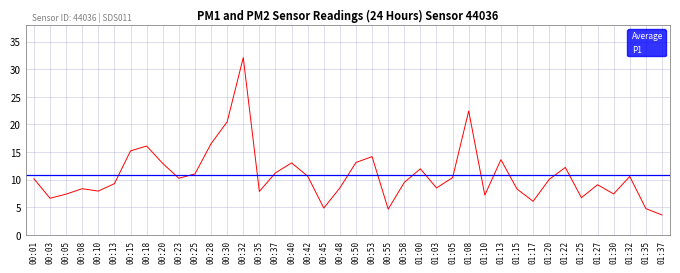

What is the value of the 7th point from the left?

15.2